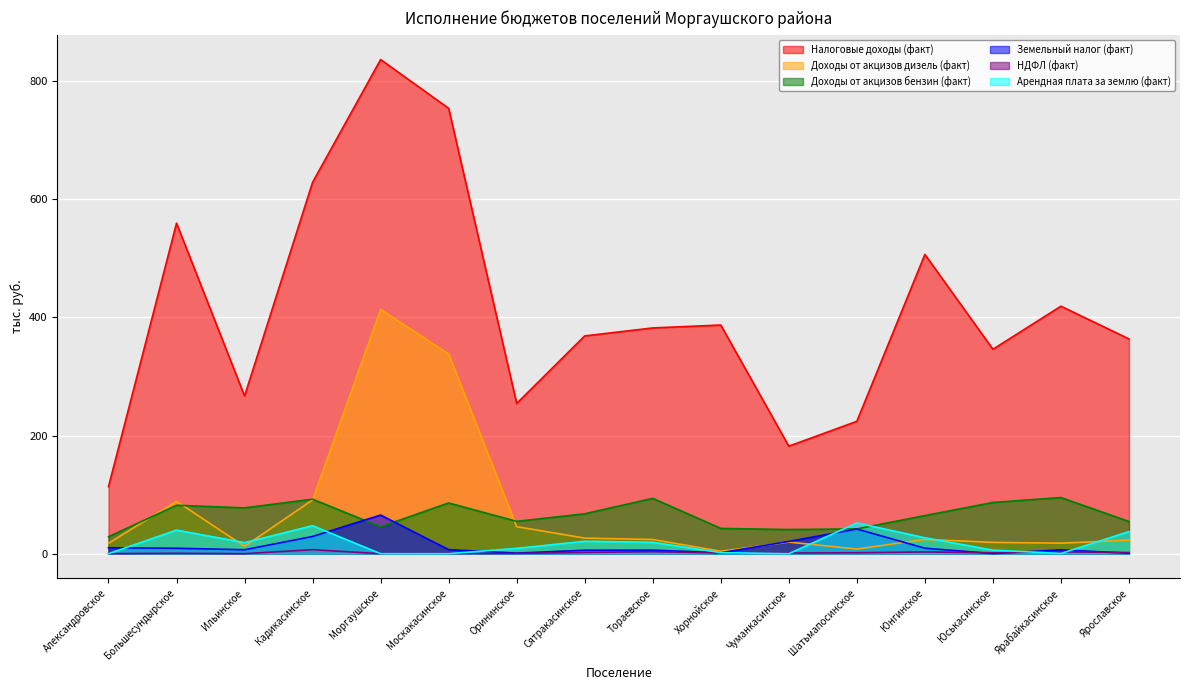

At how many categories does at least one series exceed 233?

13